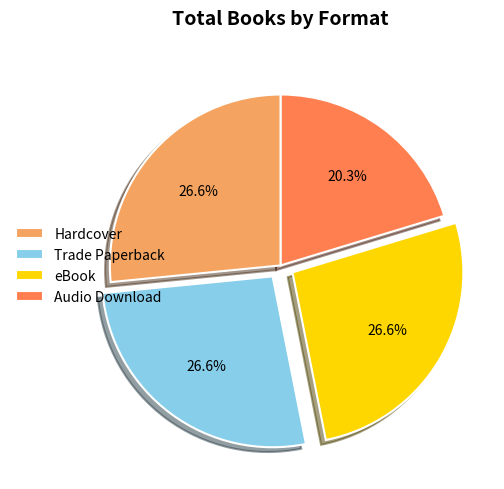

What is the smallest slice in the pie chart?

Audio Download